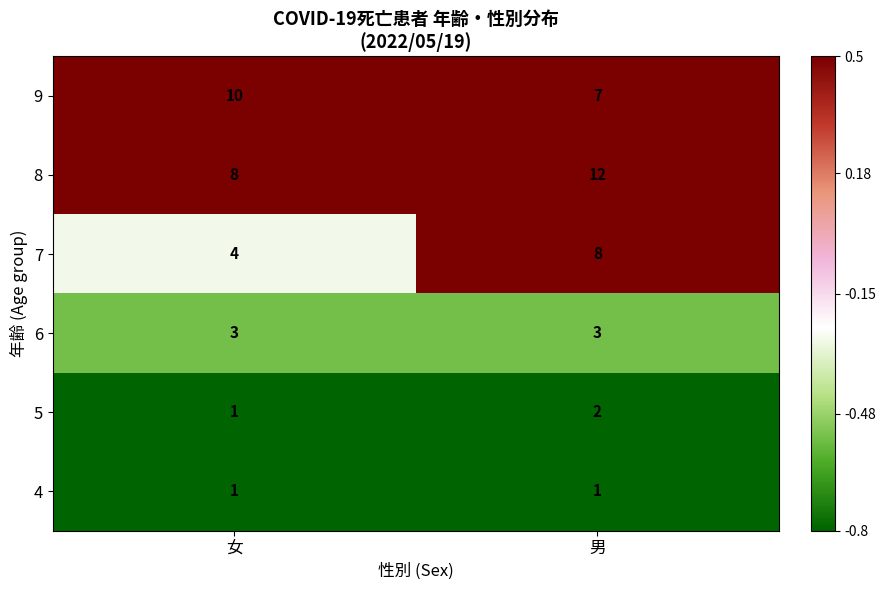

At which category is the sum across all series the highest?

男